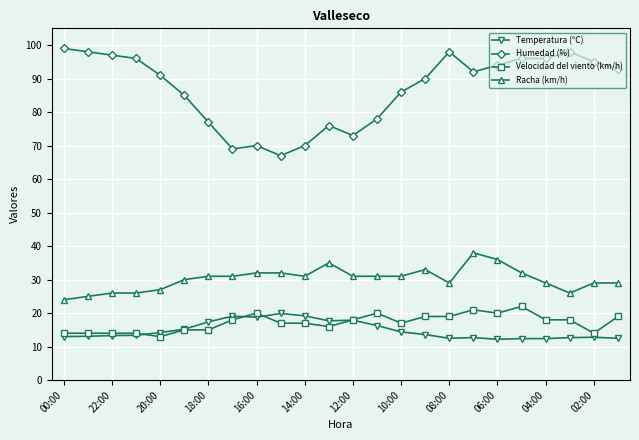

What is the value of the Humedad (%) point at the 4th from the left?

96.0